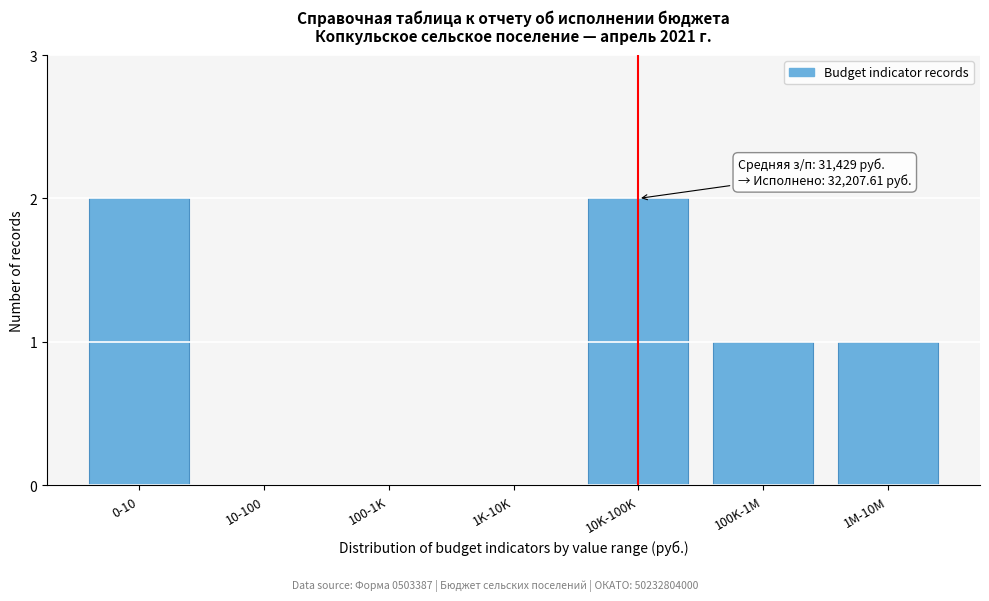

Reading right to left, transcribe all the data shown in this chart.

1M-10M=1	100K-1M=1	10K-100K=2	1K-10K=0	100-1K=0	10-100=0	0-10=2